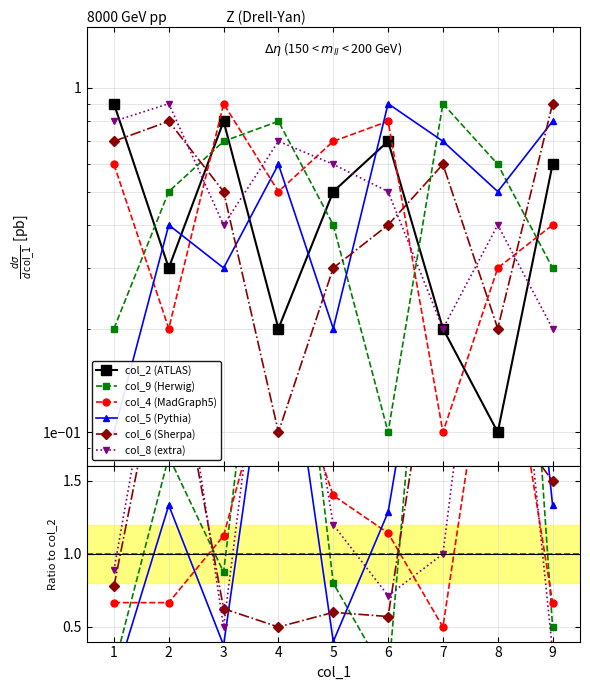

Is it true that col_8 equals 0.2 at 4?

False